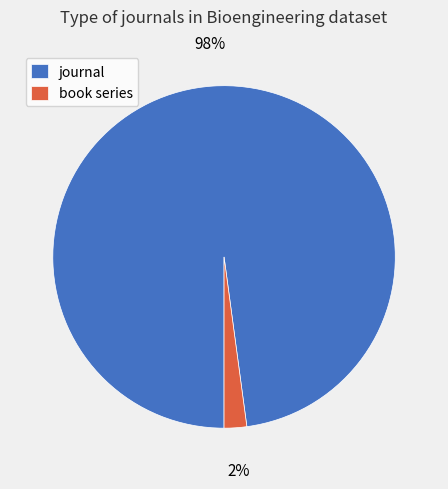

To the nearest percent, what is the difference between the journal and book series slice percentages?

96%